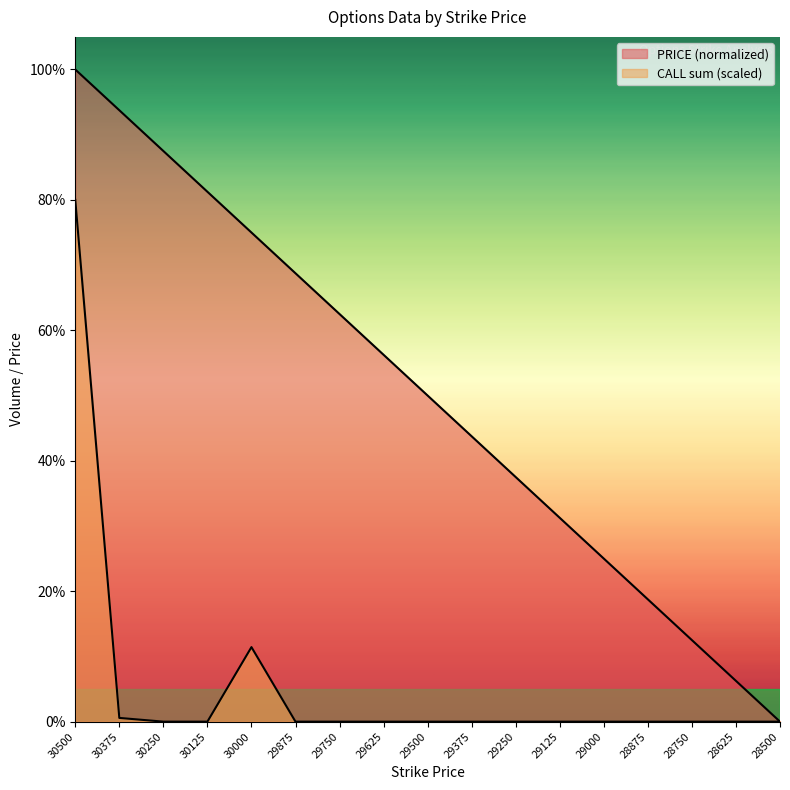

List the labels in order of PRICE value, smallest first.

28500, 28625, 28750, 28875, 29000, 29125, 29250, 29375, 29500, 29625, 29750, 29875, 30000, 30125, 30250, 30375, 30500